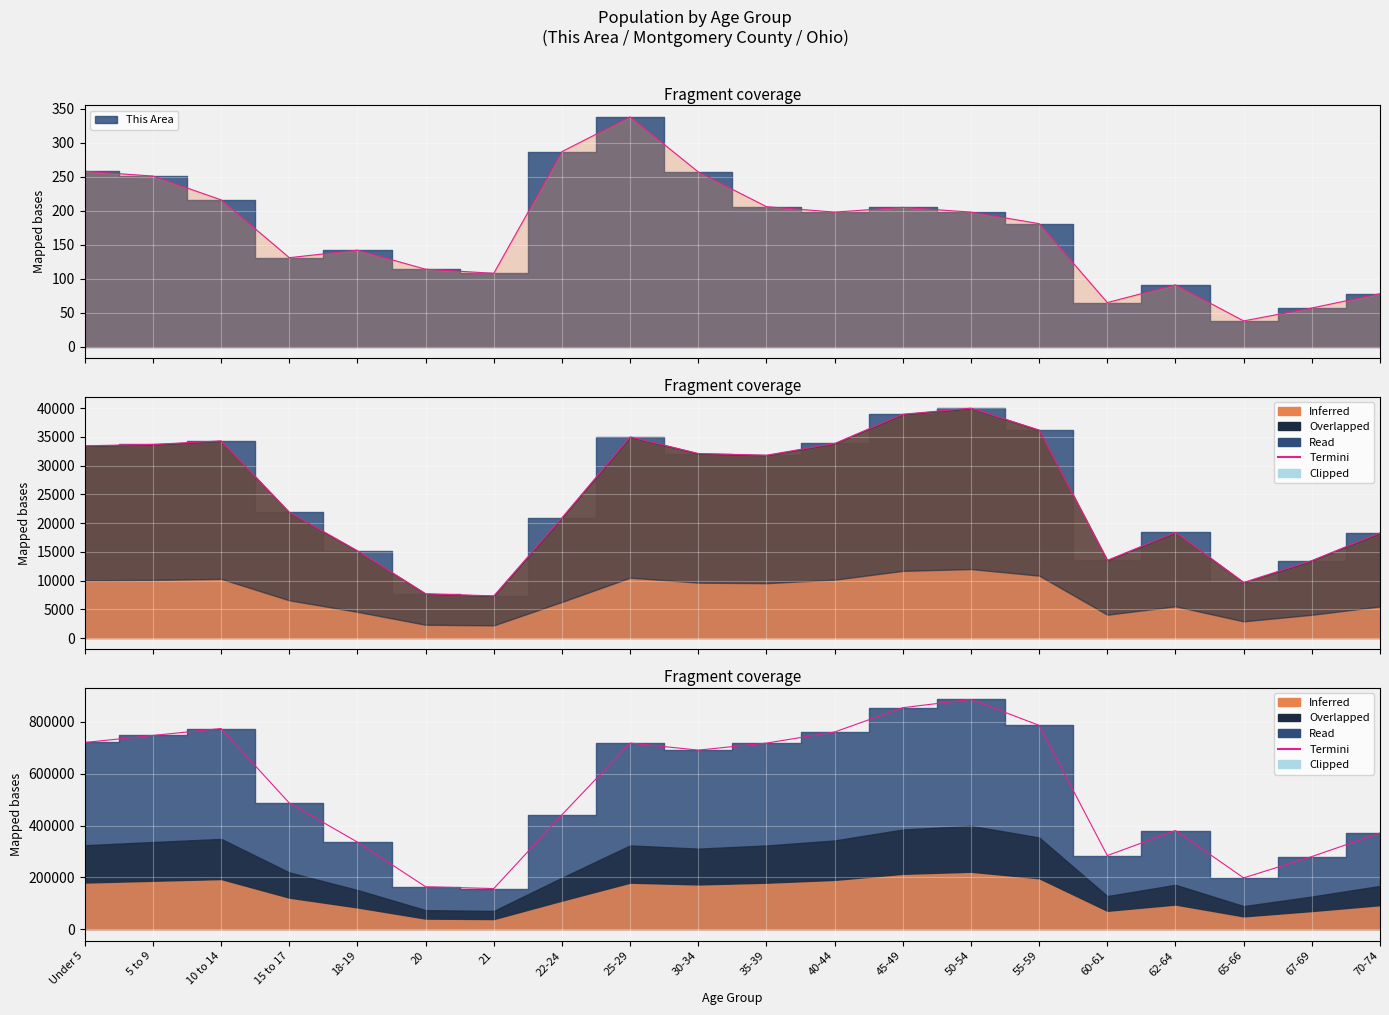

Rank the categories by value from lowest to highest.

21, 20, 65-66, 67-69, 60-61, 18-19, 70-74, 62-64, 22-24, 15 to 17, 30-34, 35-39, 25-29, Under 5, 5 to 9, 40-44, 10 to 14, 55-59, 45-49, 50-54